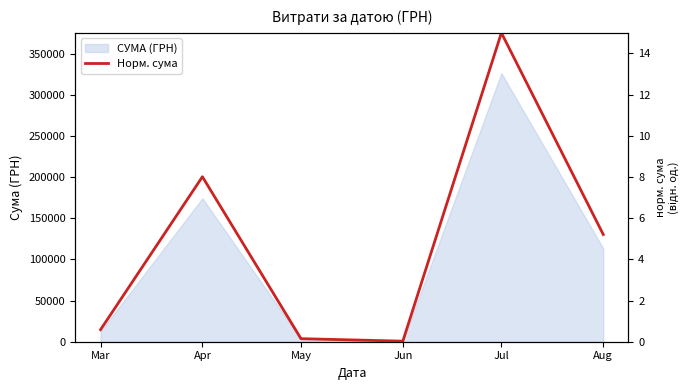

Reading right to left, list all the values displayed in this chart.

5.2	15.0	0.0	0.1	8.0	0.6